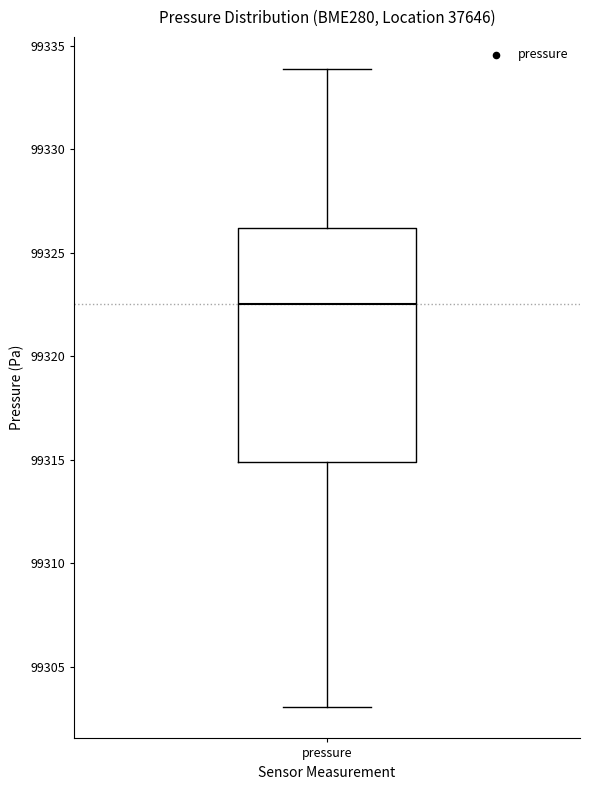

Transcribe this box plot: give where the median line is, the range the box spans, and where the two whiskers end, as read against the y-axis. The values are not printed on the chart, so give them approximately, as read against the axis.

median 99322.5, box 99315.0 to 99326.0, whiskers 99303.0 to 99334.0